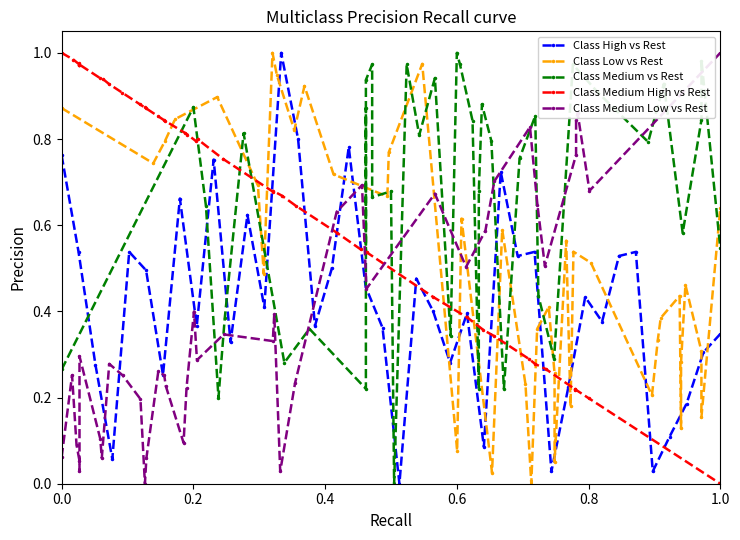

What is the maximum value for Class High vs Rest?

1.0